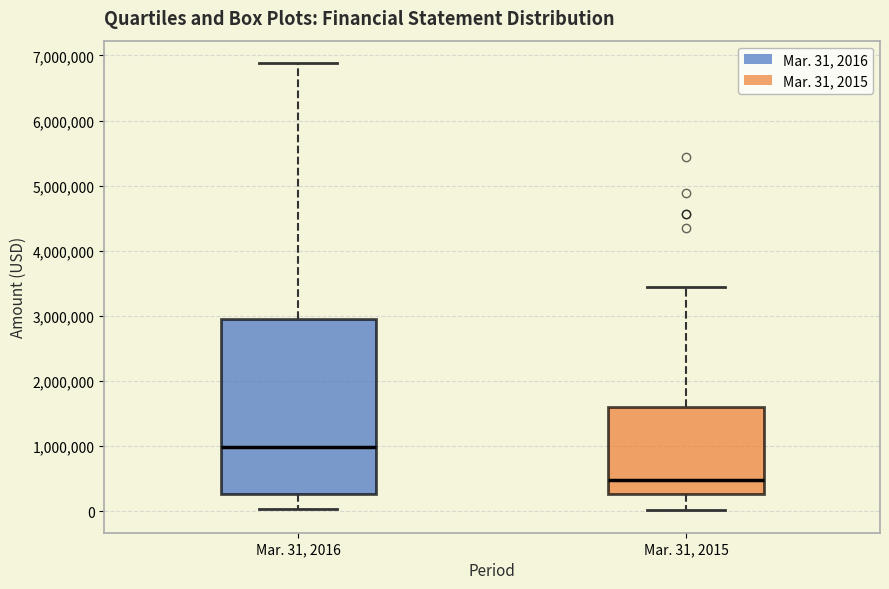

Where does the median line of the box for Mar. 31, 2015 sit on the y-axis? The values are not printed on the chart, so give them approximately, as read against the axis.

500000